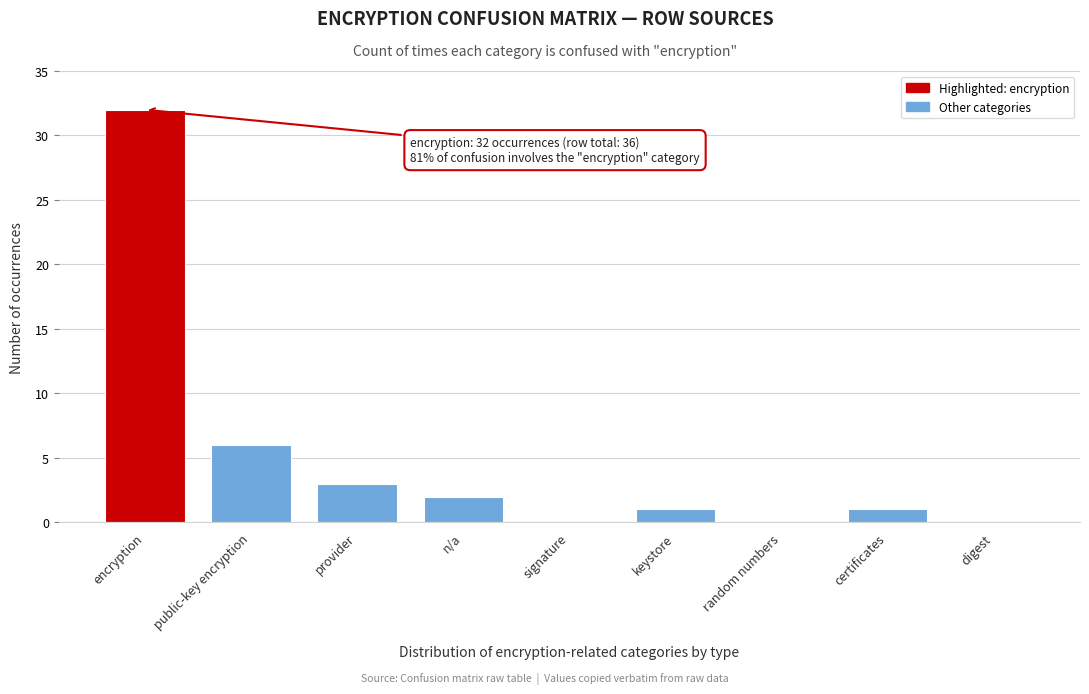

Reading left to right, list all the values displayed in this chart.

encryption=32	public-key encryption=6	provider=3	n/a=2	signature=0	keystore=1	random numbers=0	certificates=1	digest=0